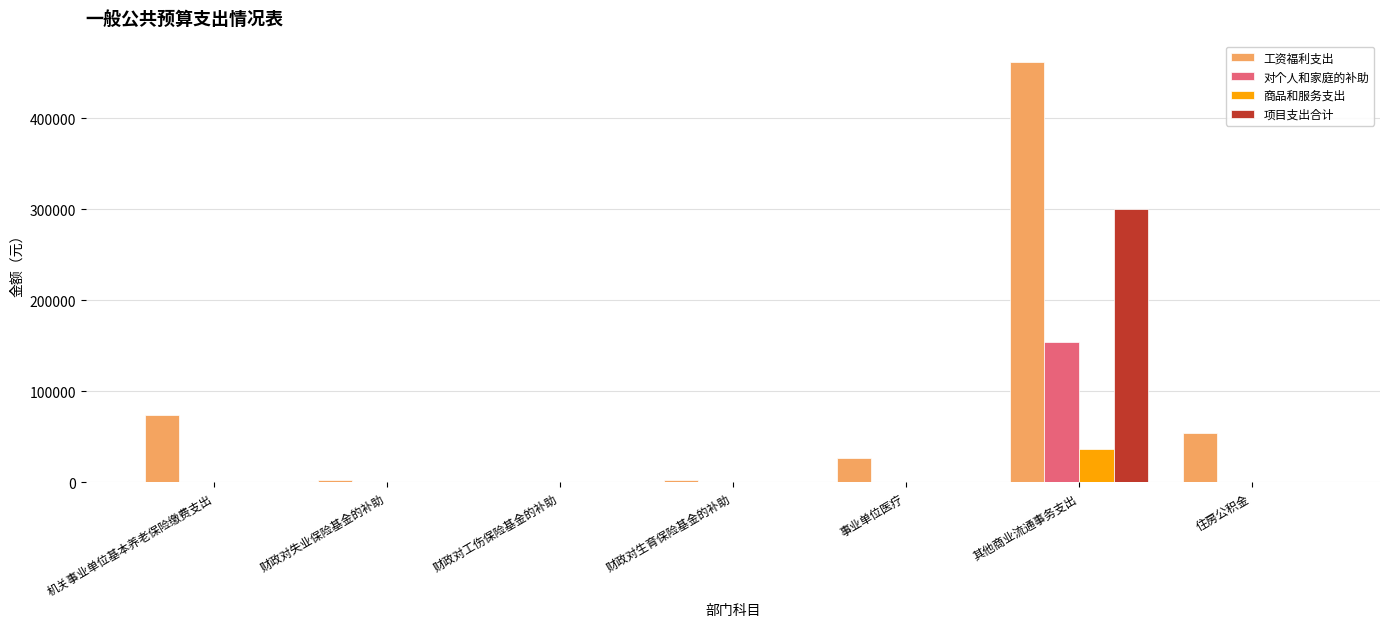

Which category has the highest value in the 商品和服务支出 series?

其他商业流通事务支出